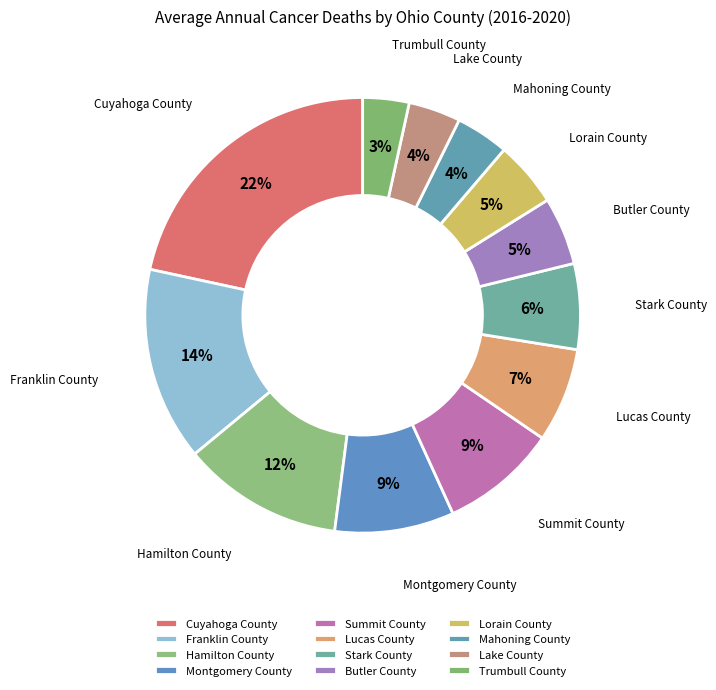

Is there a majority slice in this chart?

No